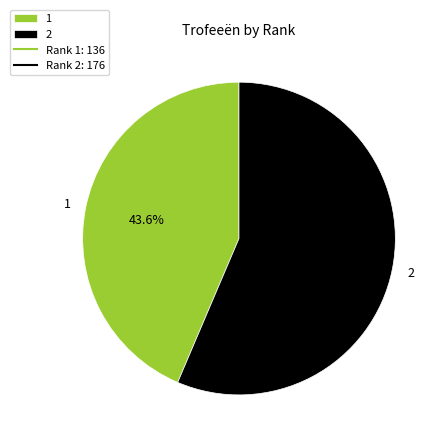

Which slice is the largest?

2